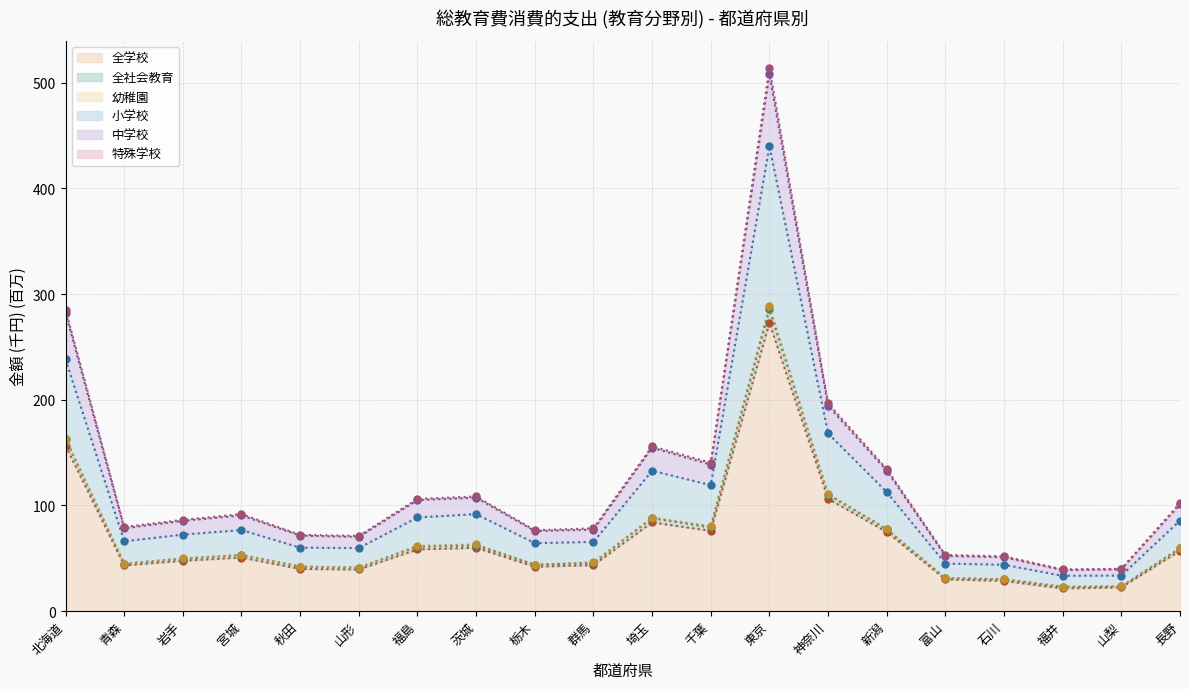

At which category does the chart reach its minimum across all series?

福井